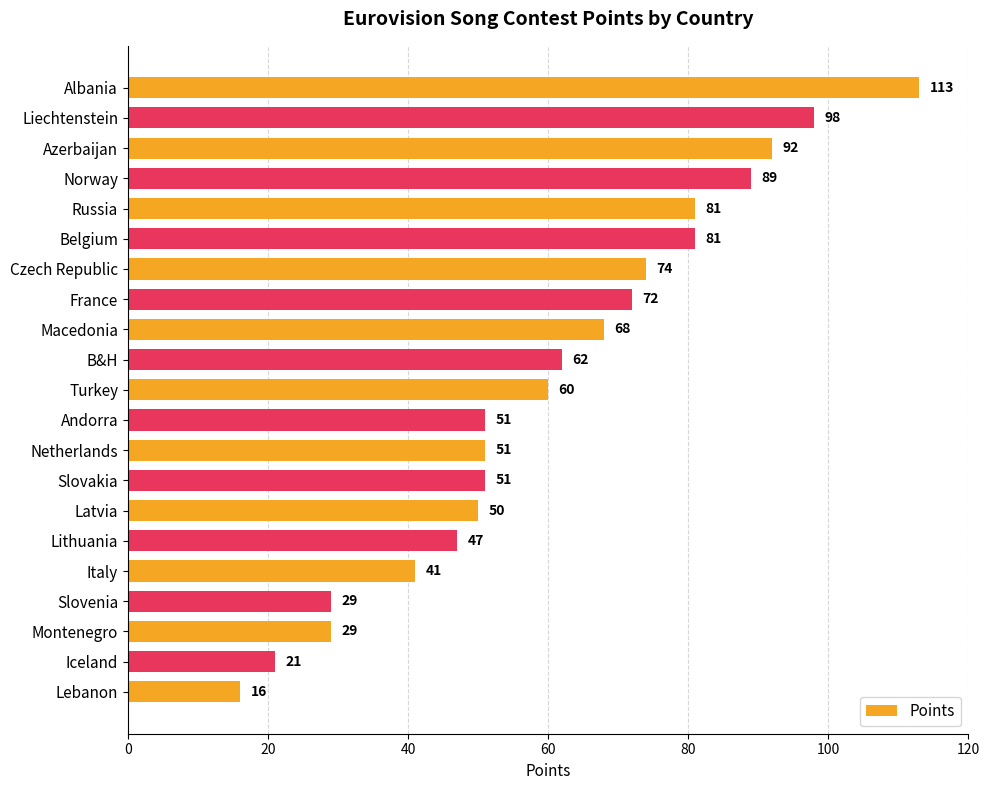

What is the change in value from Albania to Belgium?

-32